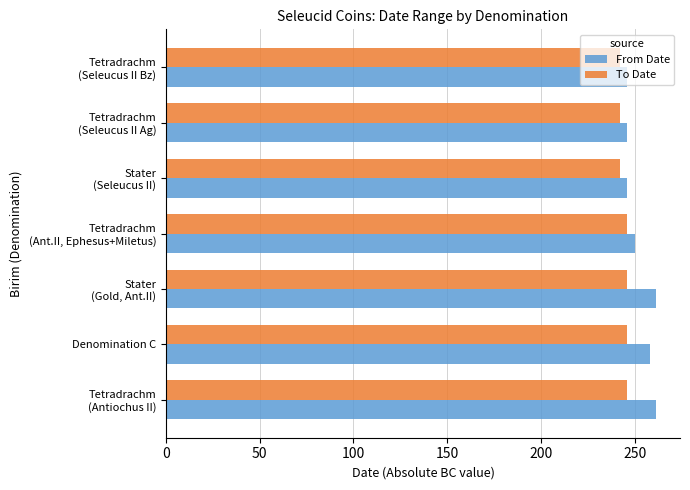

Which series has the widest spread of values?

From Date